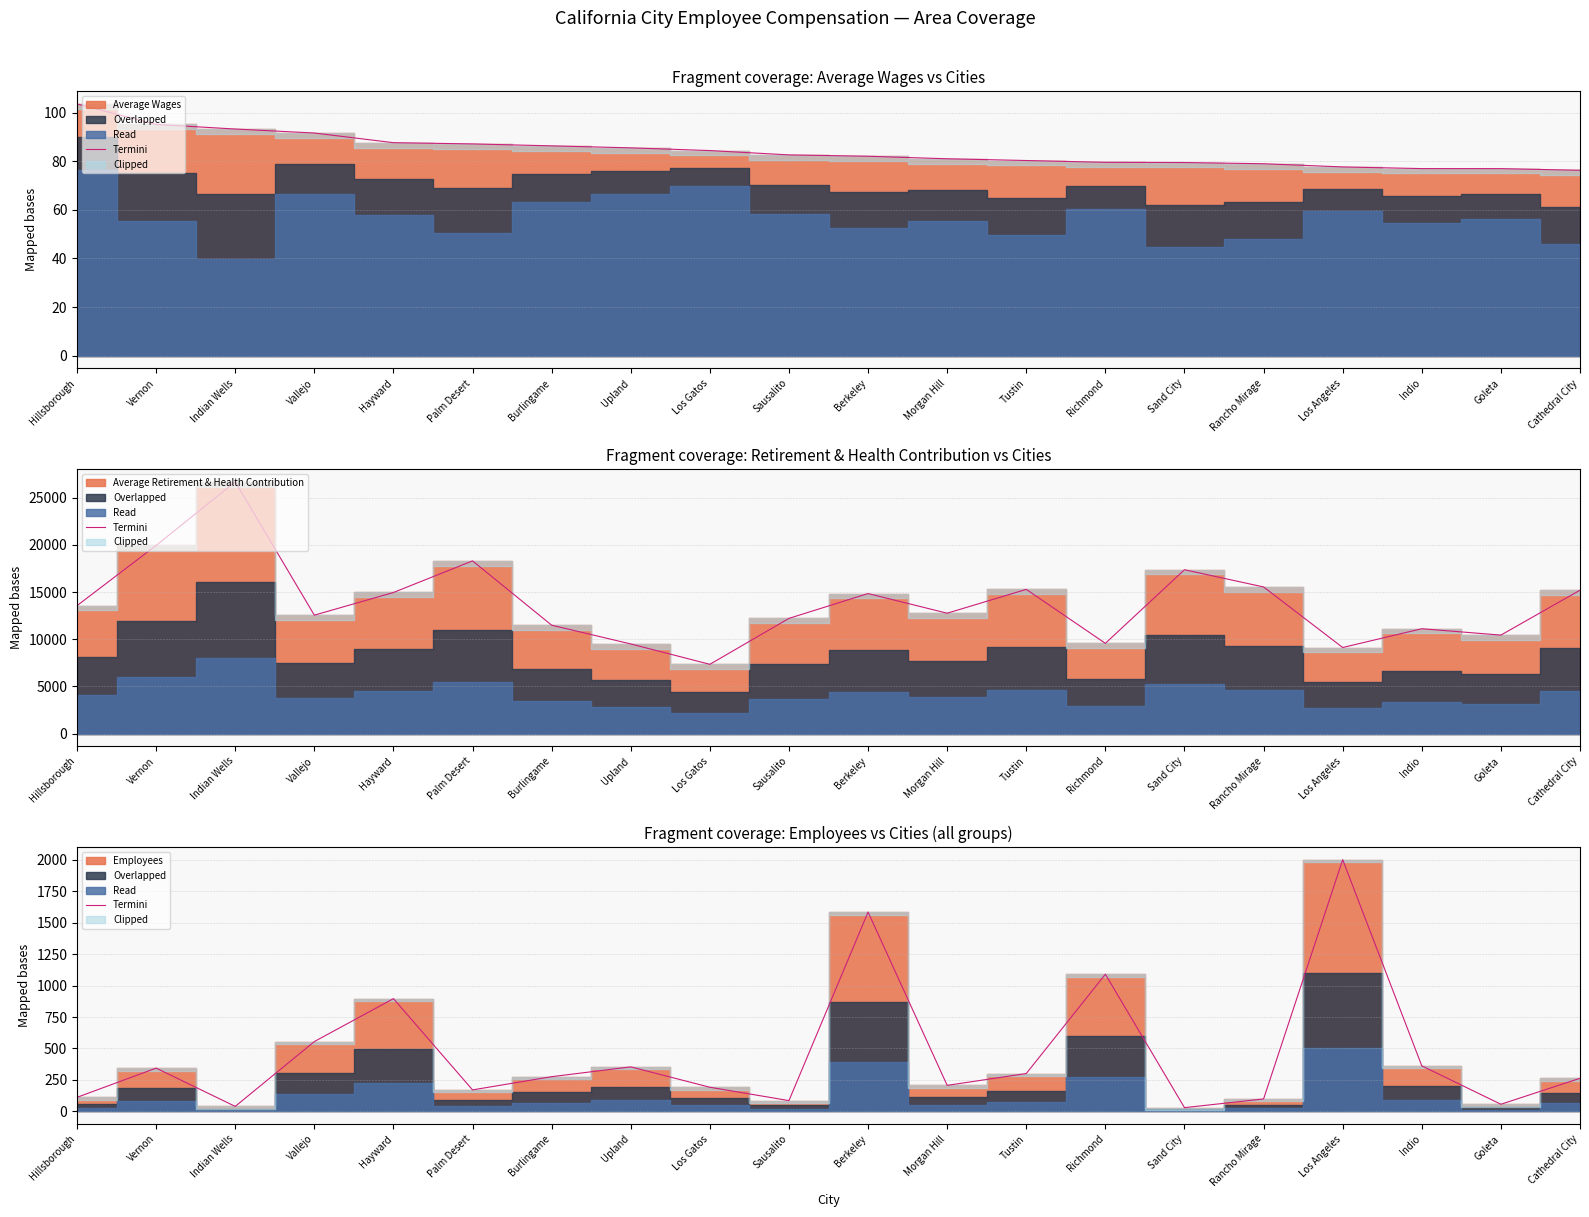

List the labels in order of value, smallest first.

Sand City, Indian Wells, Goleta, Sausalito, Rancho Mirage, Hillsborough, Palm Desert, Los Gatos, Morgan Hill, Cathedral City, Burlingame, Tustin, Vernon, Upland, Indio, Vallejo, Hayward, Richmond, Berkeley, Los Angeles